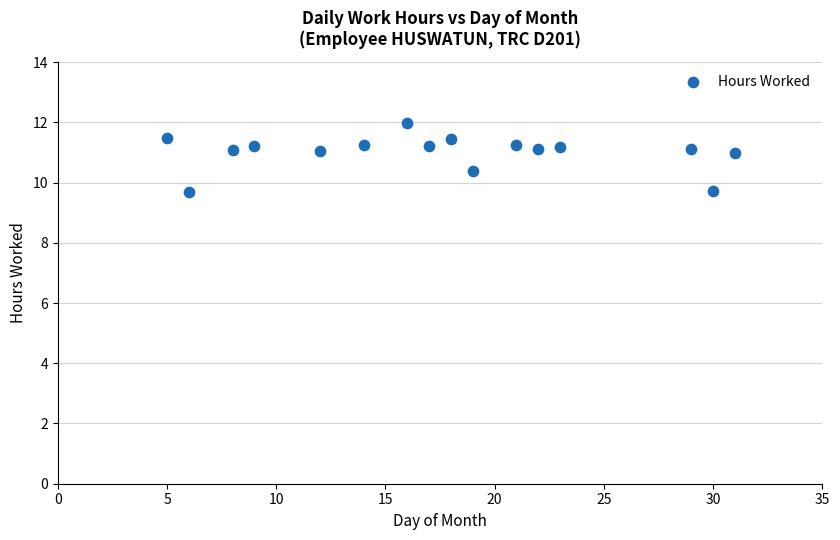

What is the range of X values (max minus min)?

26.0